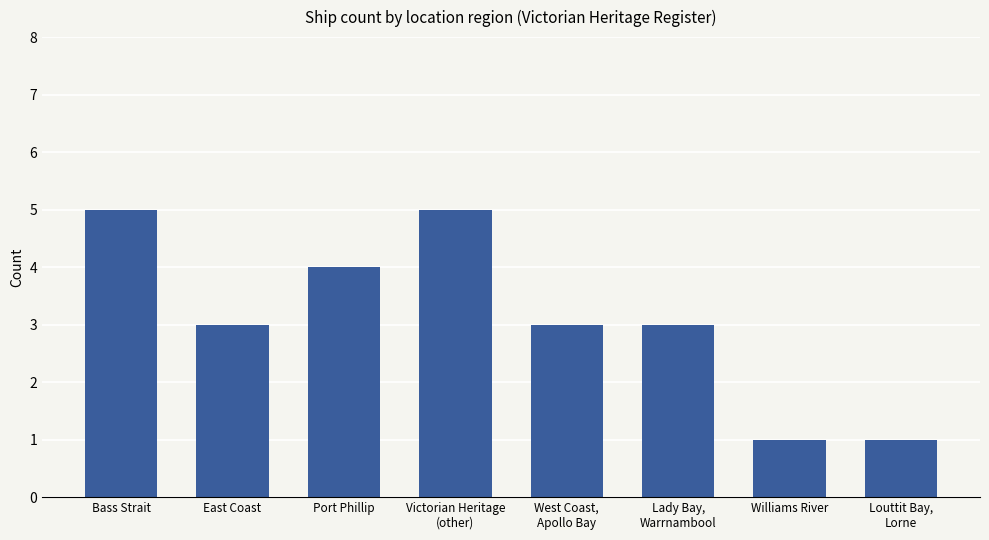

What is the smallest value displayed?

1